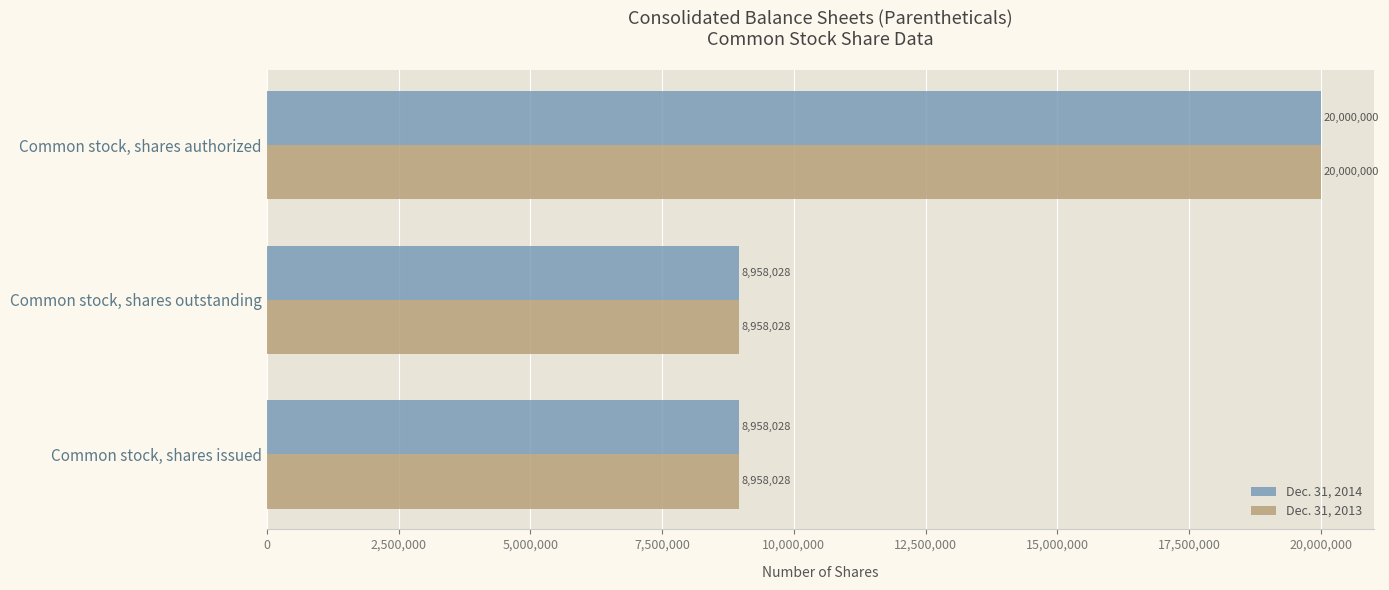

Is it true that Dec. 31, 2014 equals 29151951 at Common stock, shares authorized?

False